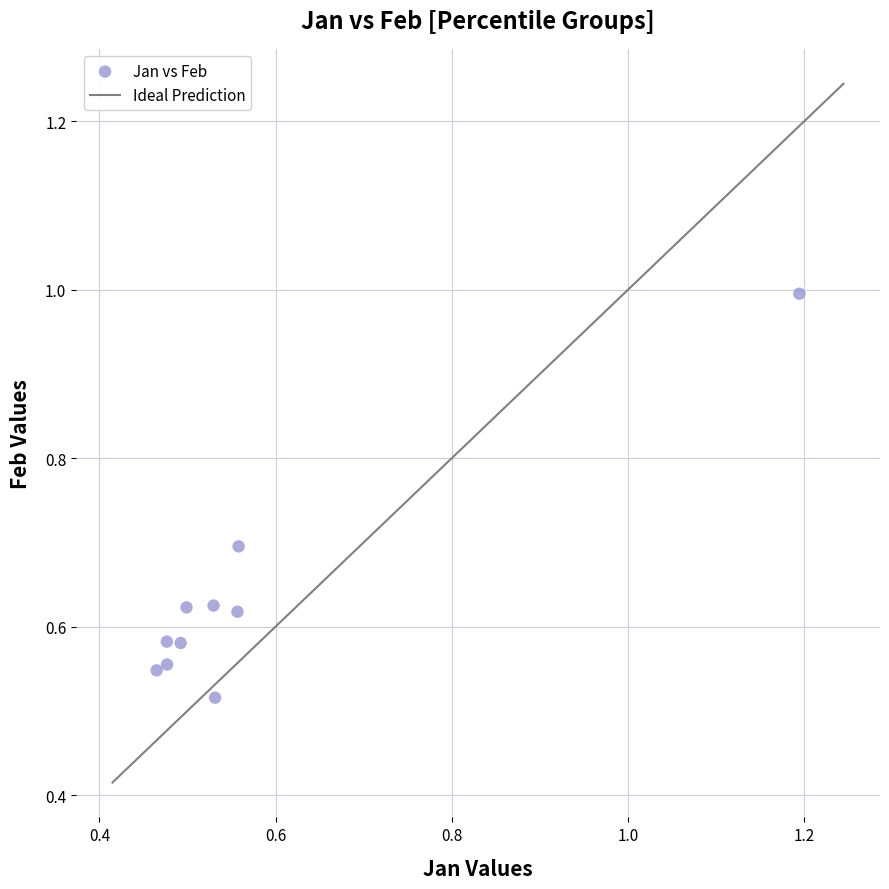

Count the number of points in this scatter plot.

10